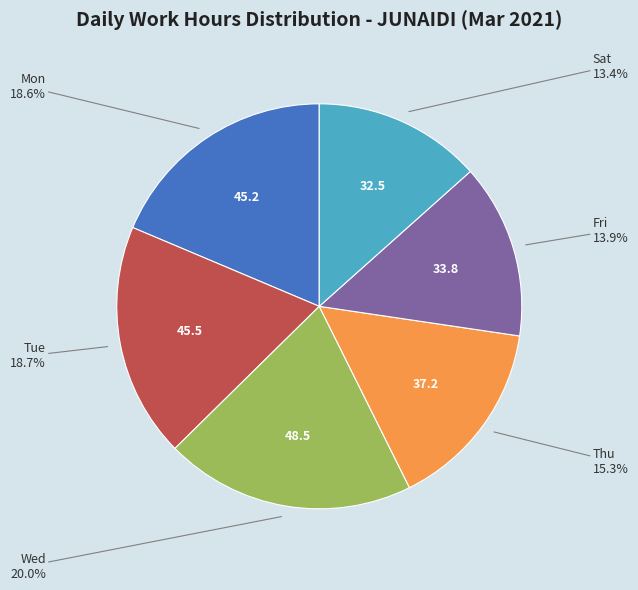

Is there a majority slice in this chart?

No